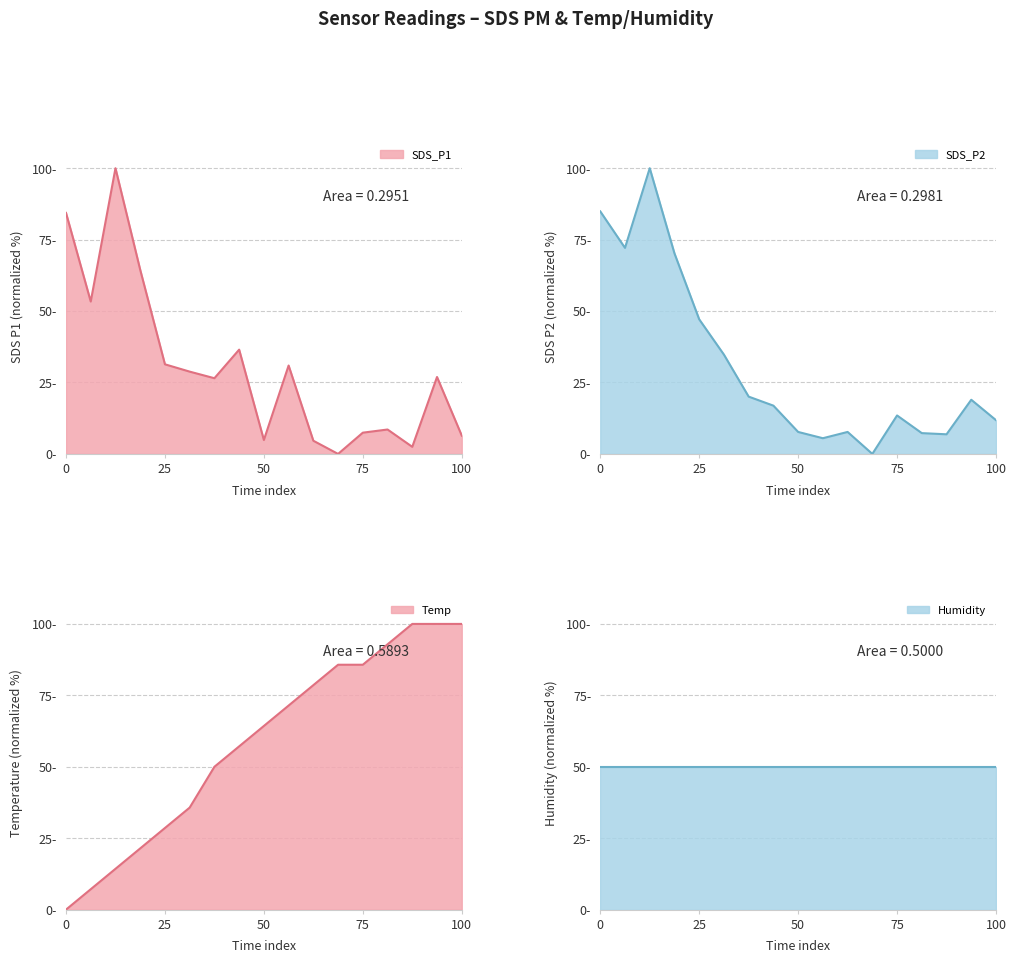

What is the maximum value shown in the chart?

100.0